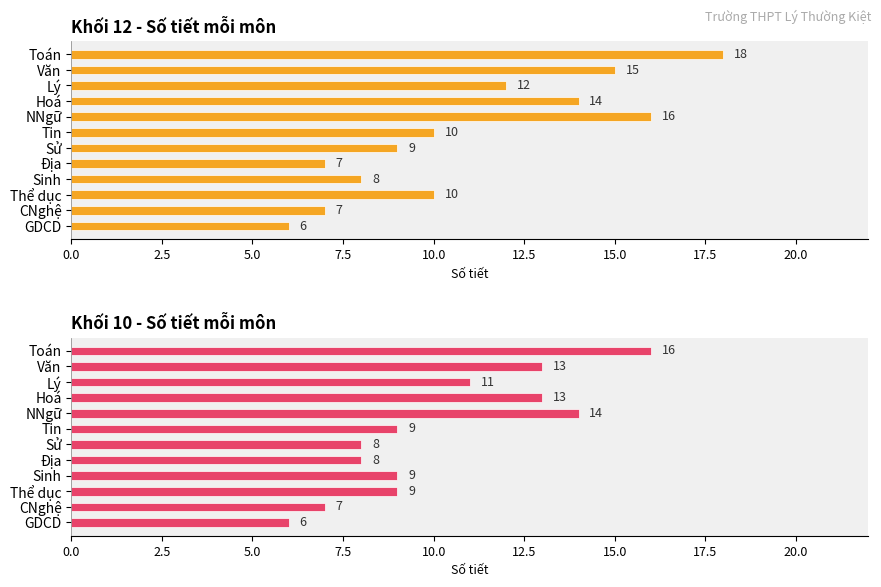

How many groups of bars are there?

12